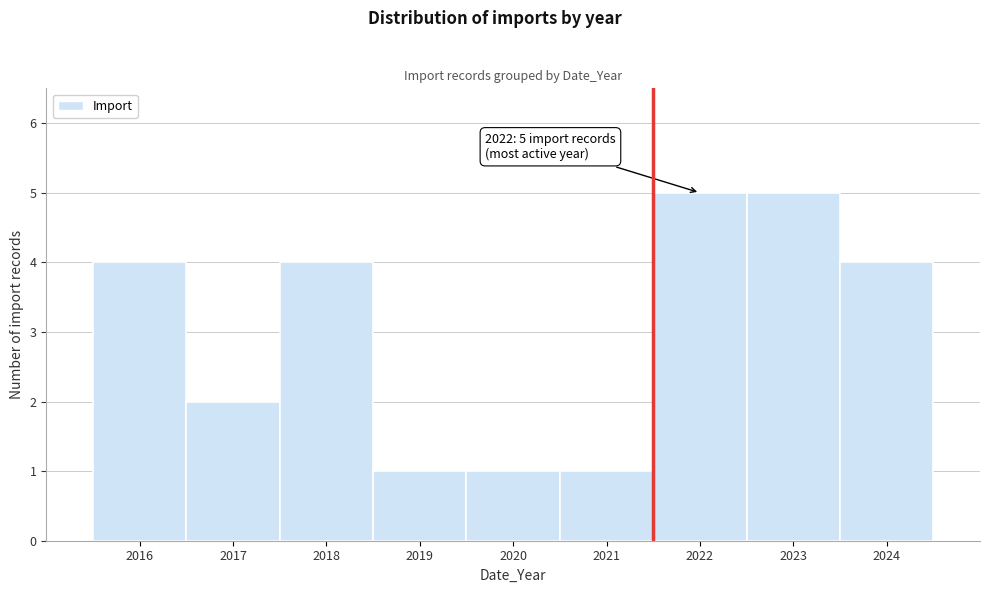

Reading left to right, extract all data points from this chart.

2016=4	2017=2	2018=4	2019=1	2020=1	2021=1	2022=5	2023=5	2024=4